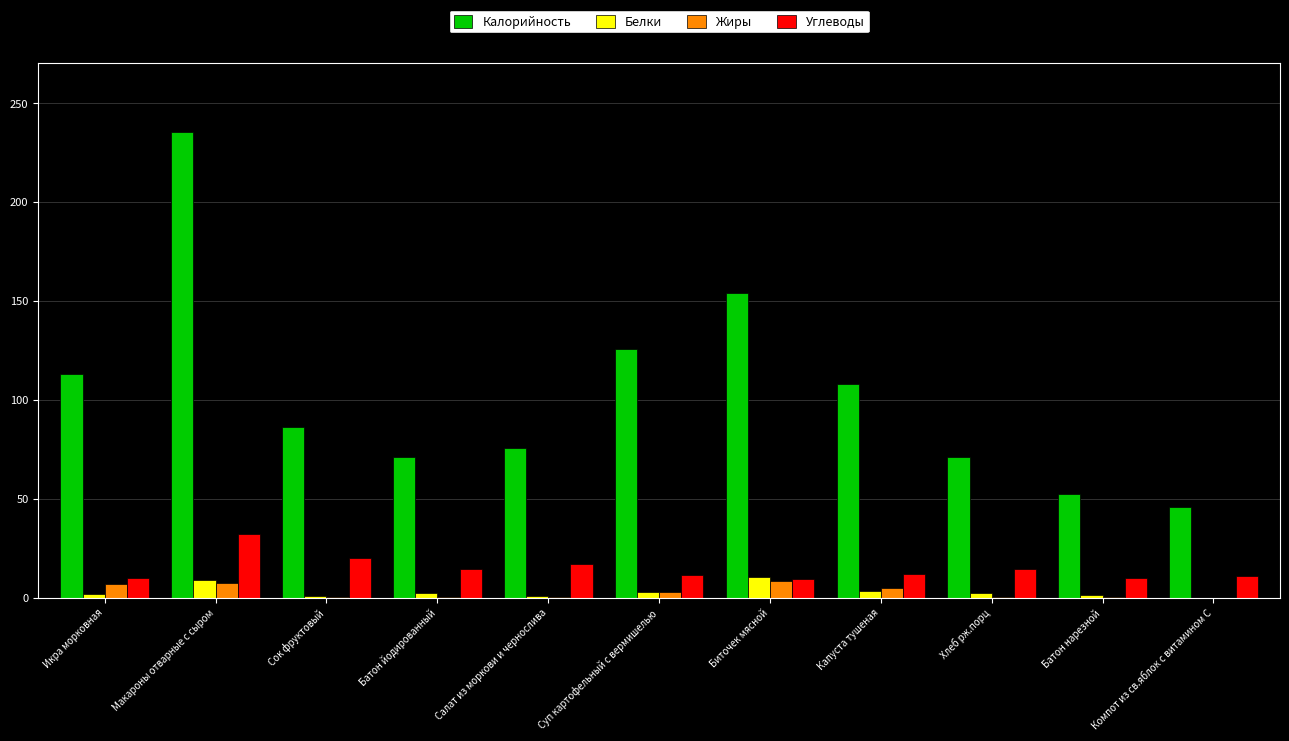

What is the approximate value of Жиры at Суп картофельный с вермишелью?

2.9